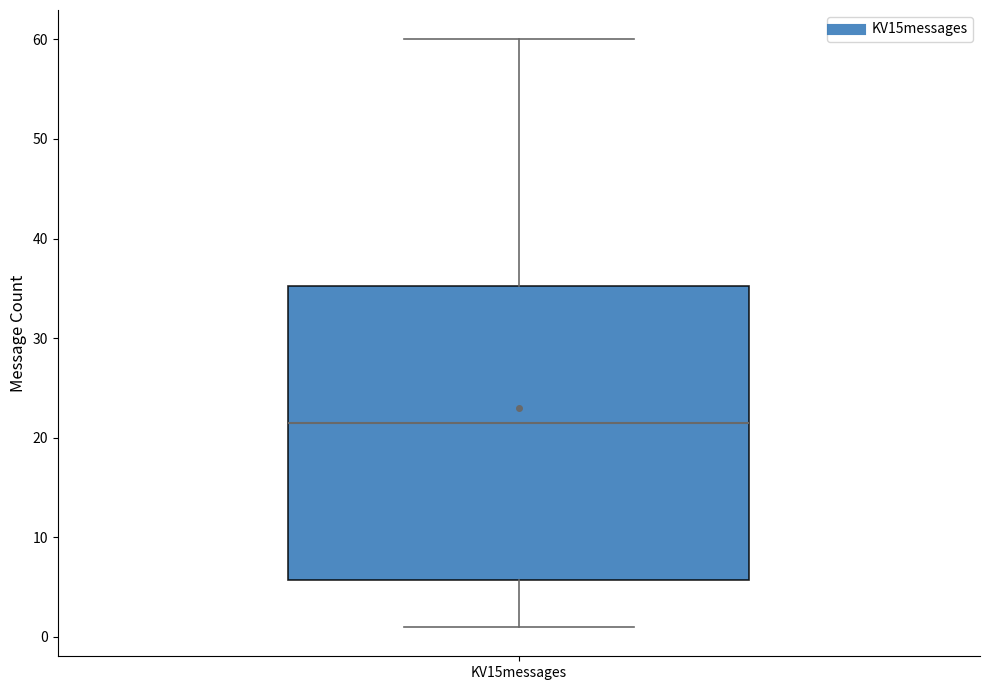

Read this box plot against the y-axis: the position of the median line, the range covered by the box, and the ends of both whiskers. The values are not printed on the chart, so give them approximately, as read against the axis.

median 22, box 6 to 35, whiskers 1 to 60